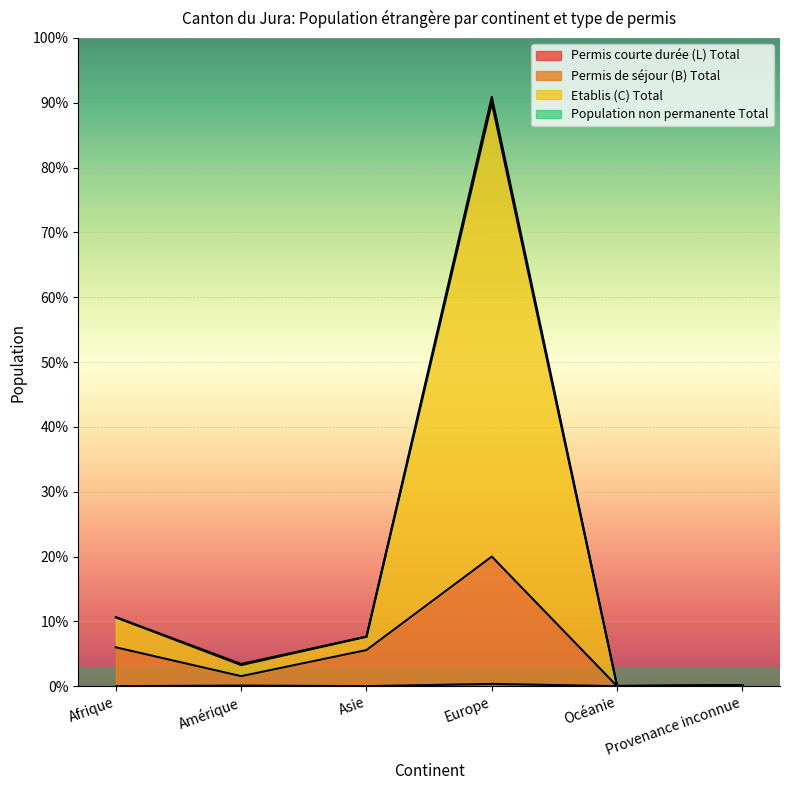

What is the difference between the highest and lowest values at Europe?

8796